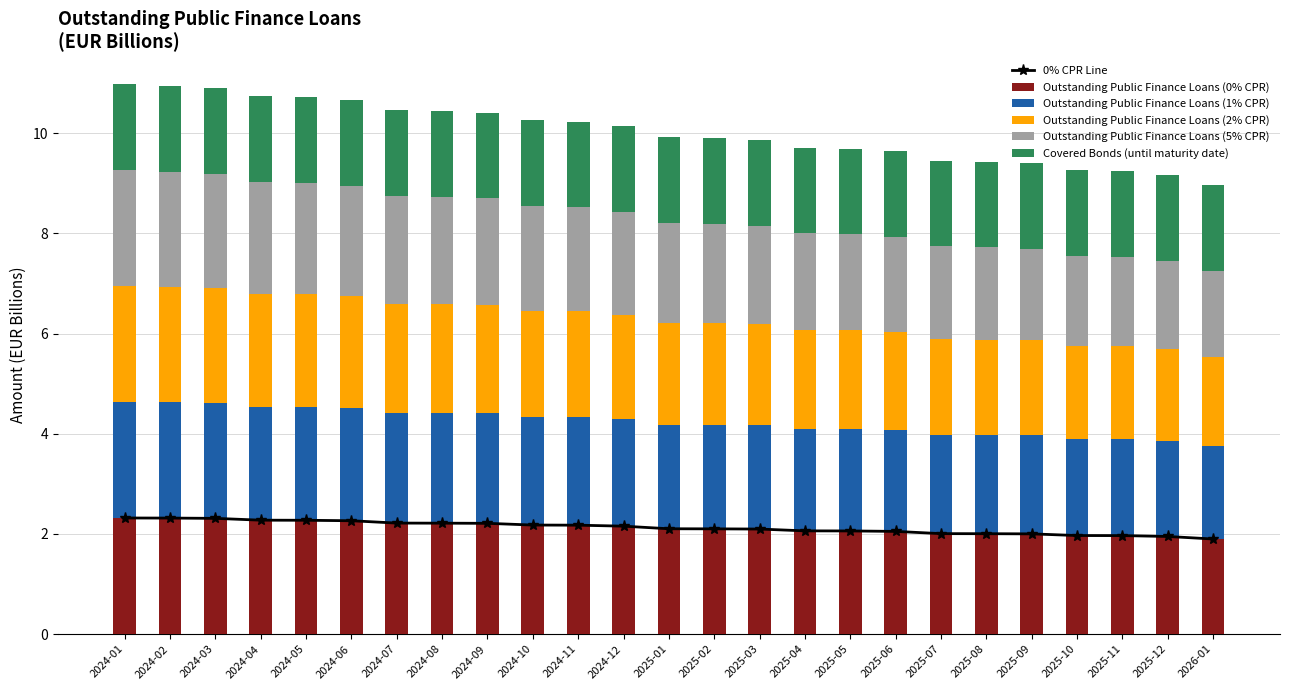

What is the label of the 9th bar from the right?

2025-05